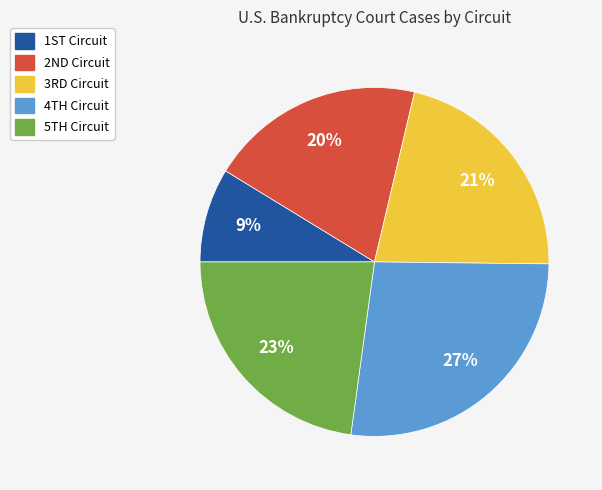

How many segments does this pie chart have?

5